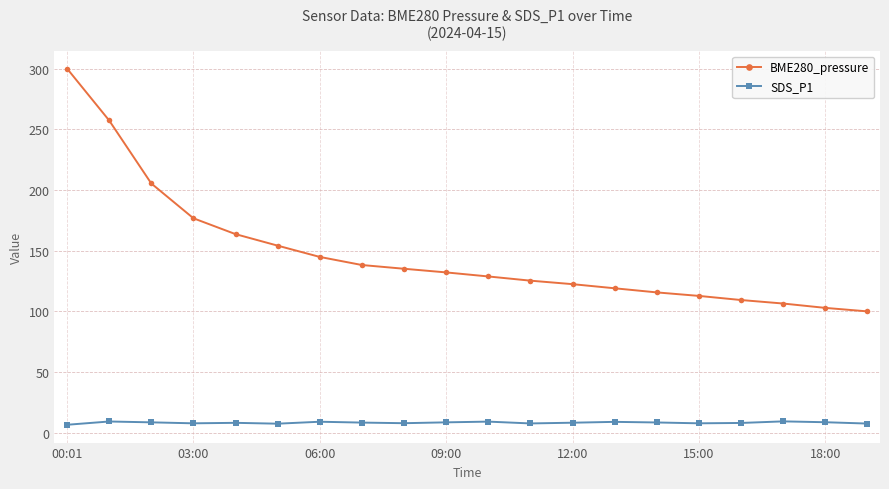

True or false: SDS_P1 and BME280_pressure intersect in this chart.

False